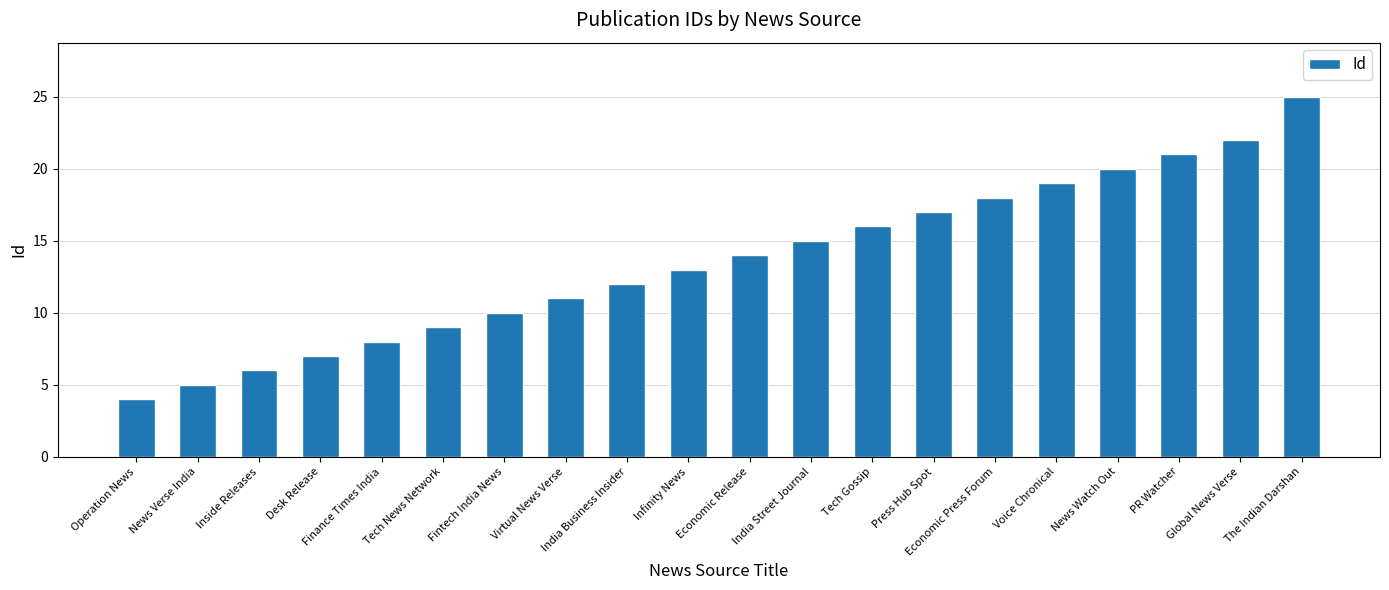

Read the value at Economic Press Forum.

18